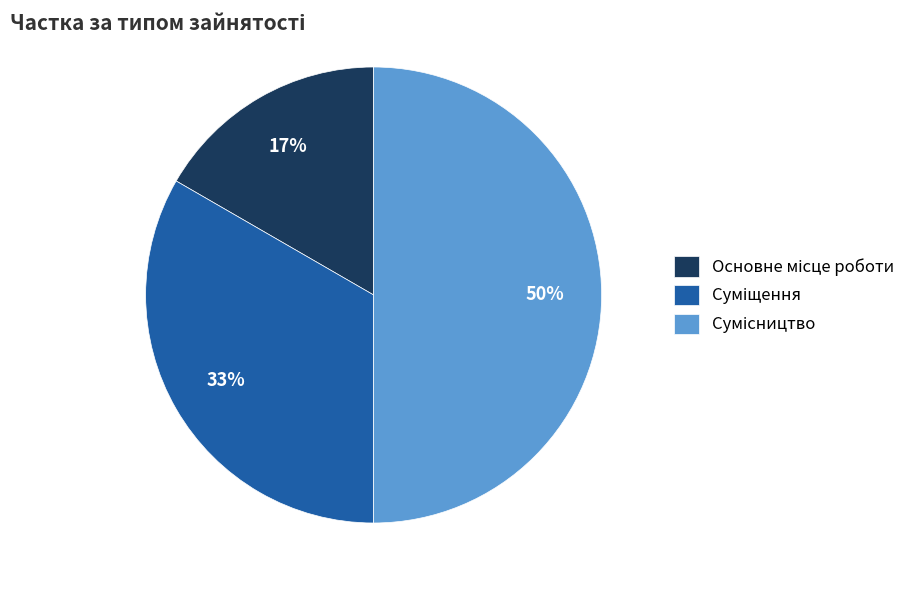

To the nearest percent, what is the difference between the largest and smallest slice percentages?

33%